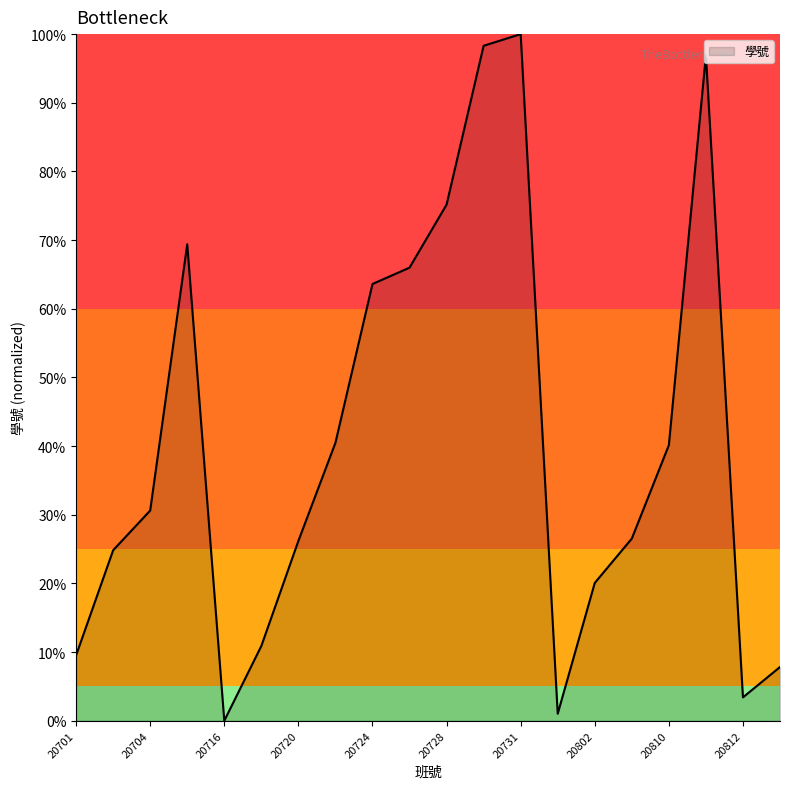

Does the chart have visible grid lines?

No